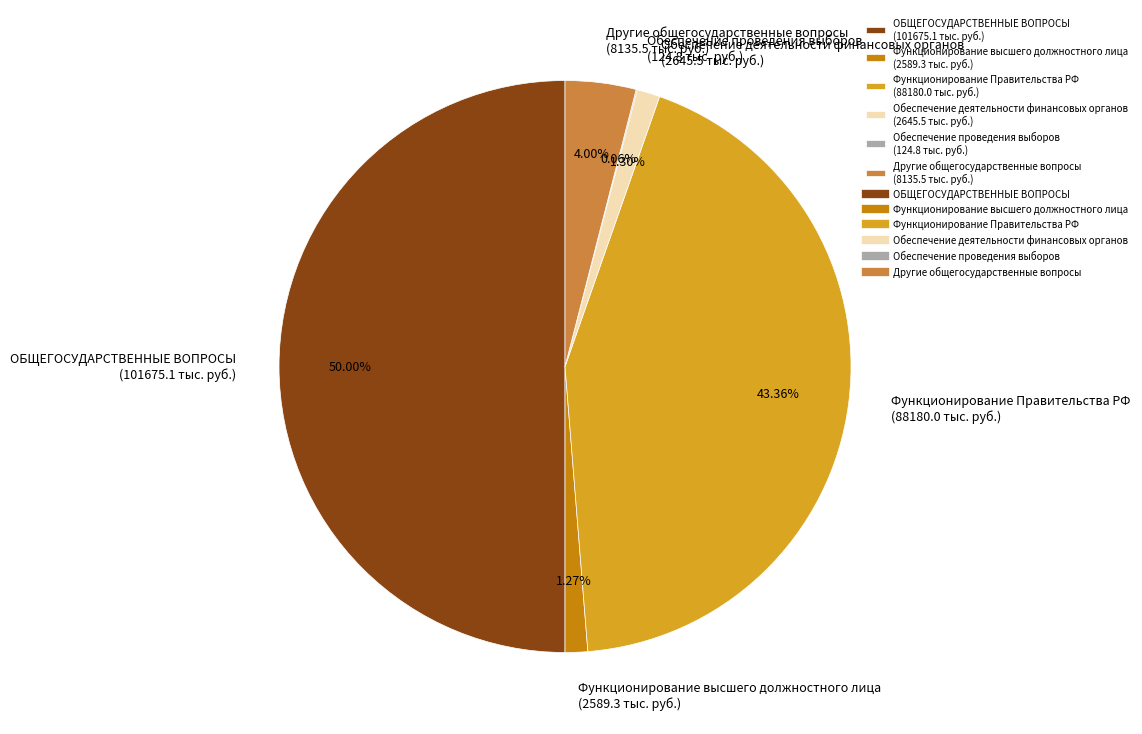

Does Другие общегосударственные вопросы (8135.5 тыс. руб.) account for over 50% of the chart?

No